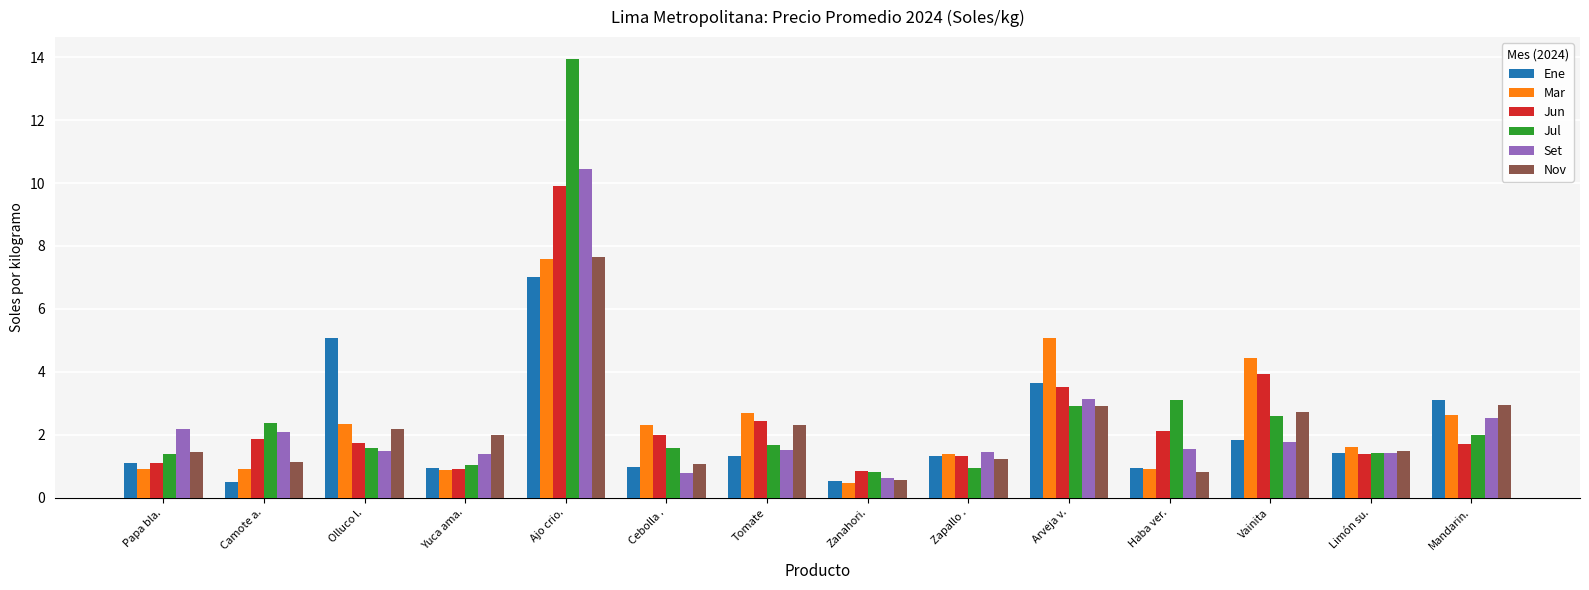

Which series has the widest spread of values?

Jul